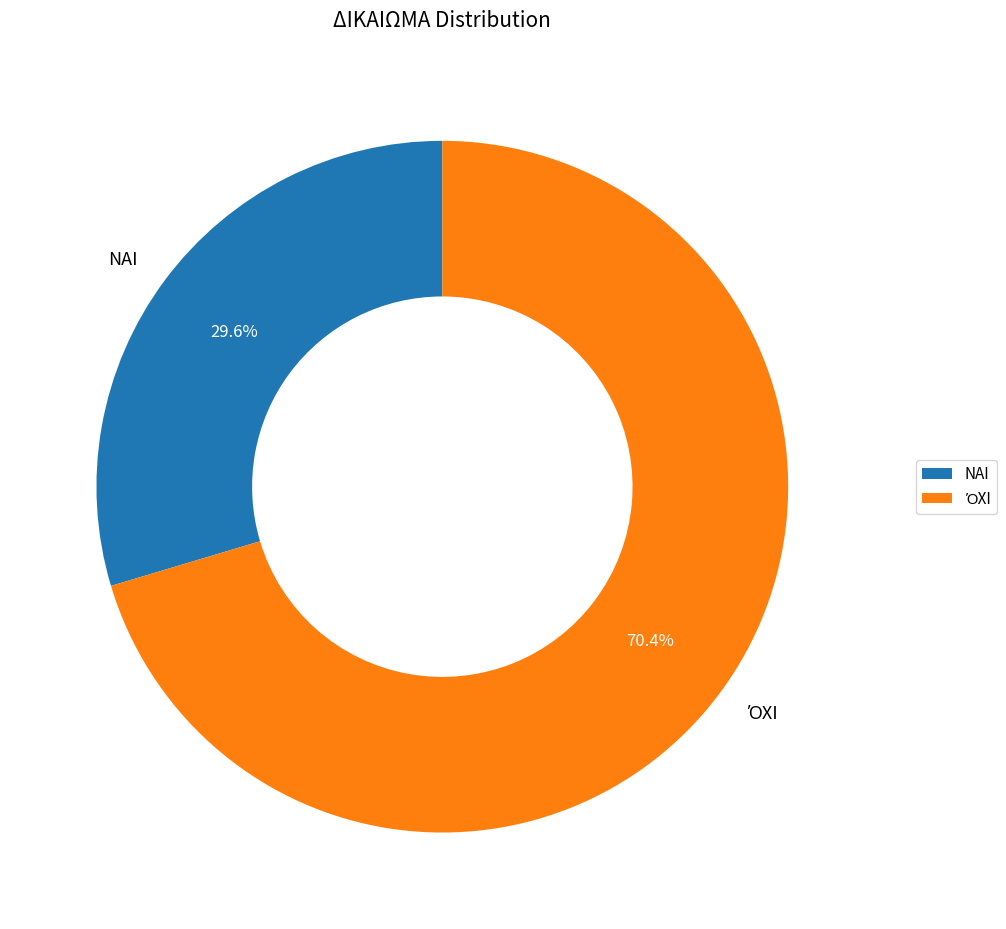

What is the smallest slice in the pie chart?

ΝΑΙ